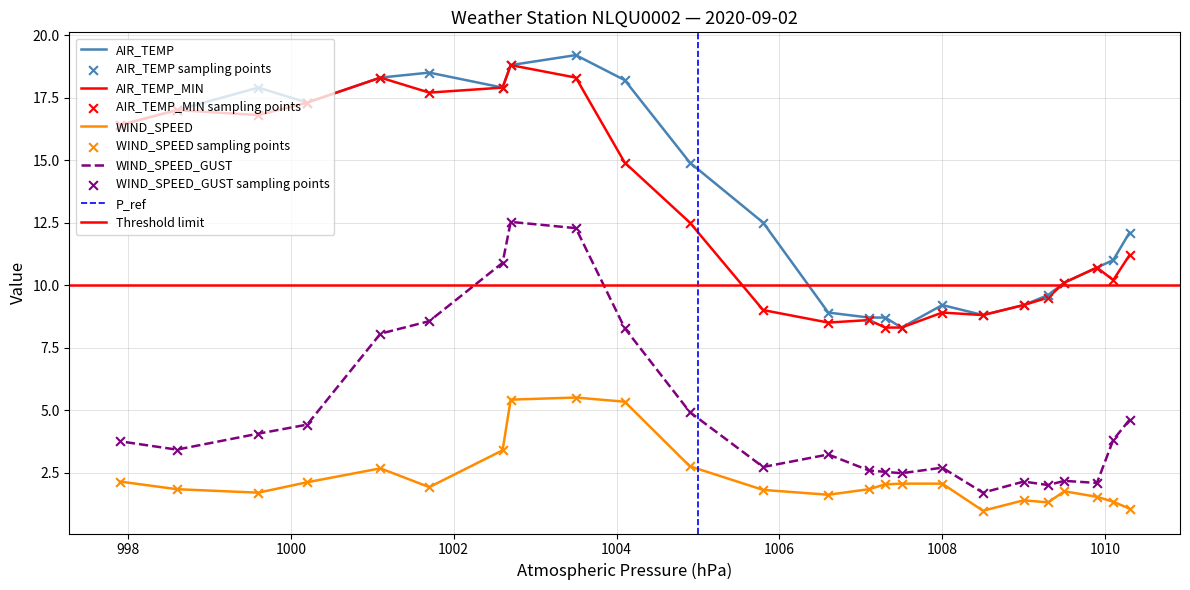

Is the value of AIR_TEMP at 1004 greater than the value of WIND_SPEED_GUST at 18?

Yes